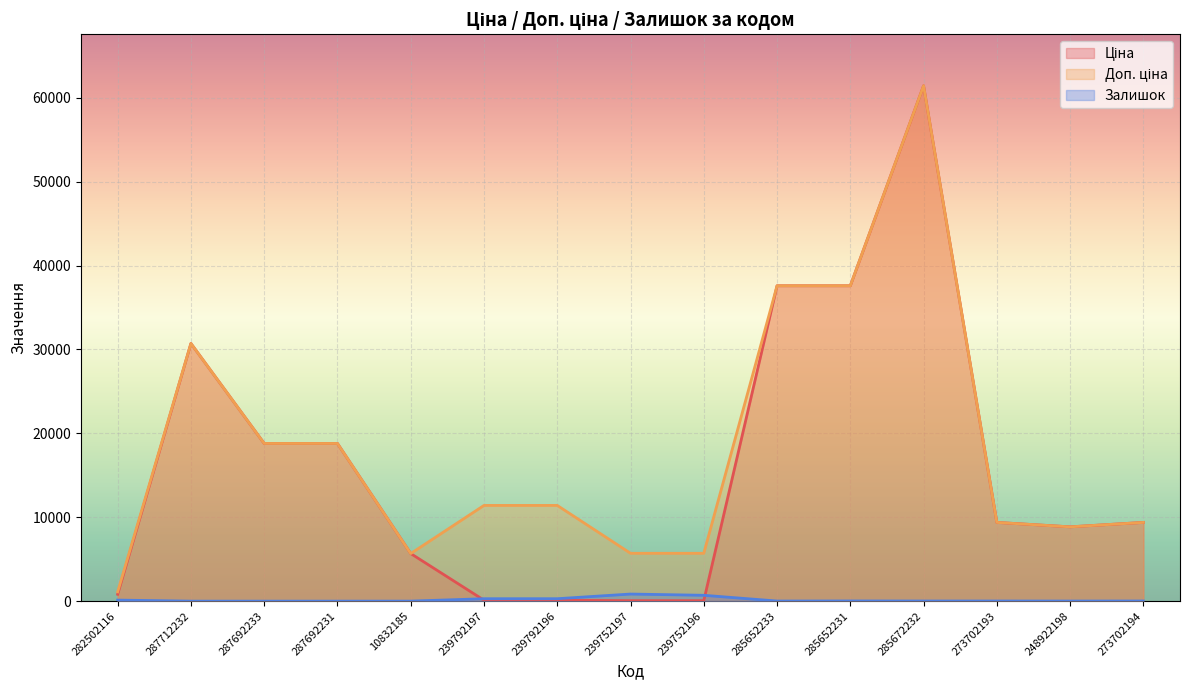

What is the value of the Залишок point at the 7th from the left?

290.0